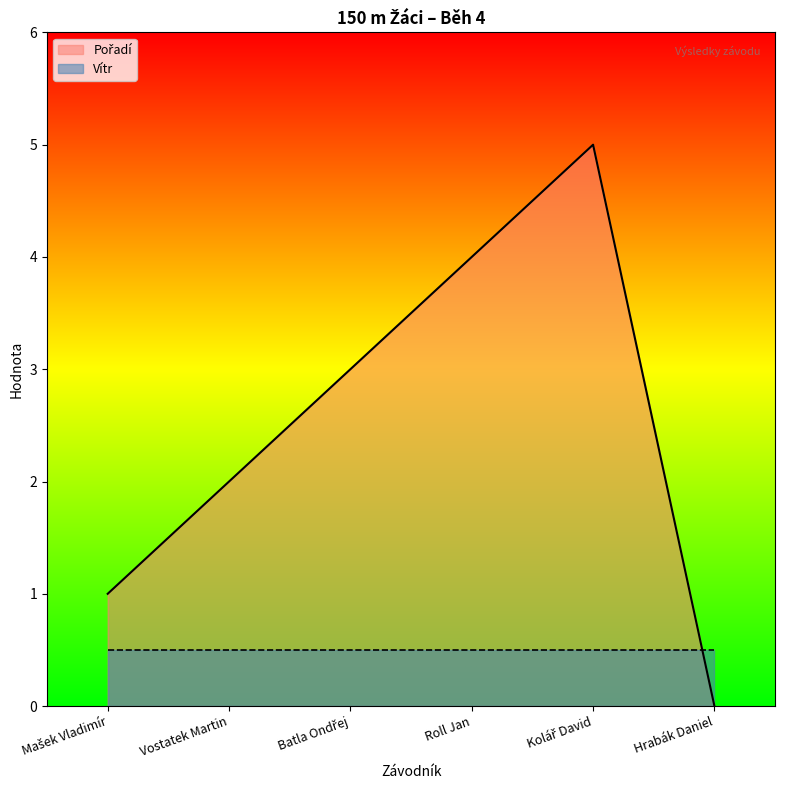

Does the chart display data point markers on the line(s)?

No